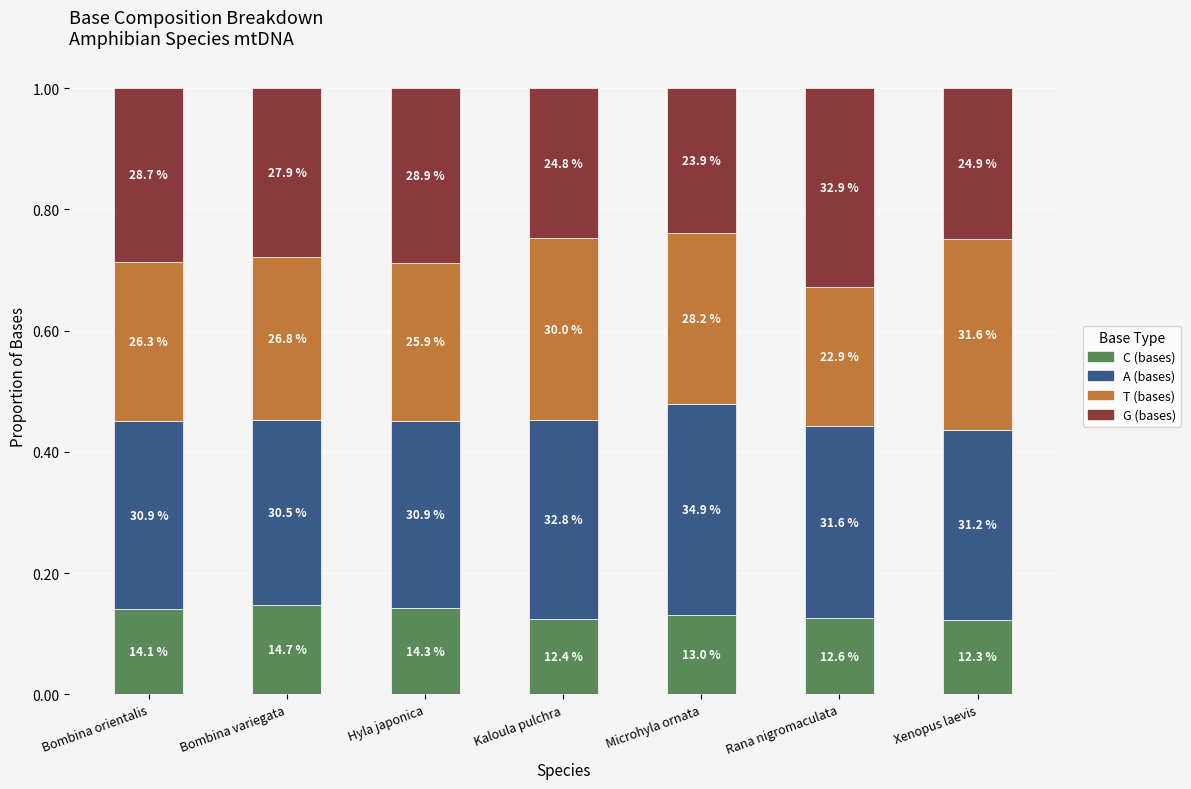

The value of A (bases) at Microhyla ornata is 0.3. True or false?

True